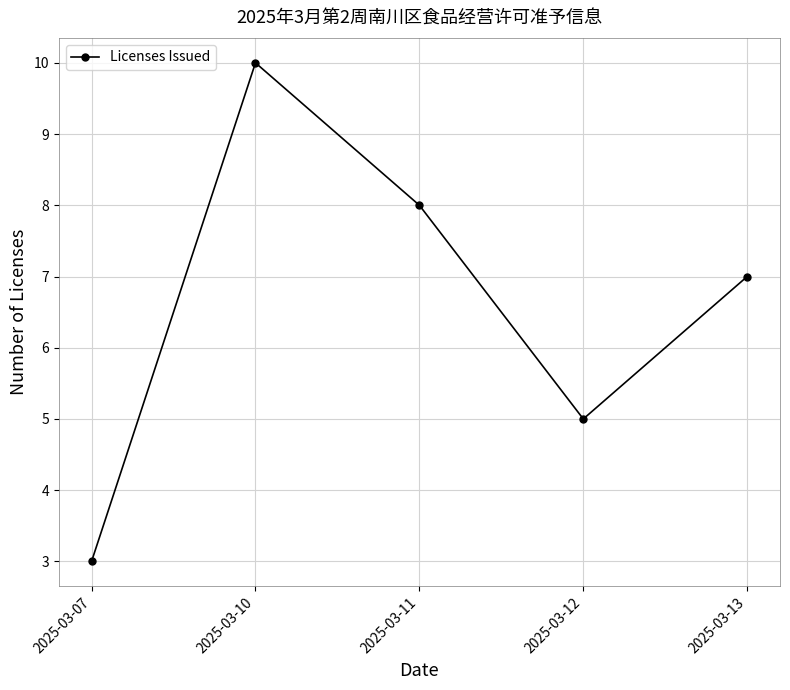

Which category has the highest value across all series?

2025-03-10